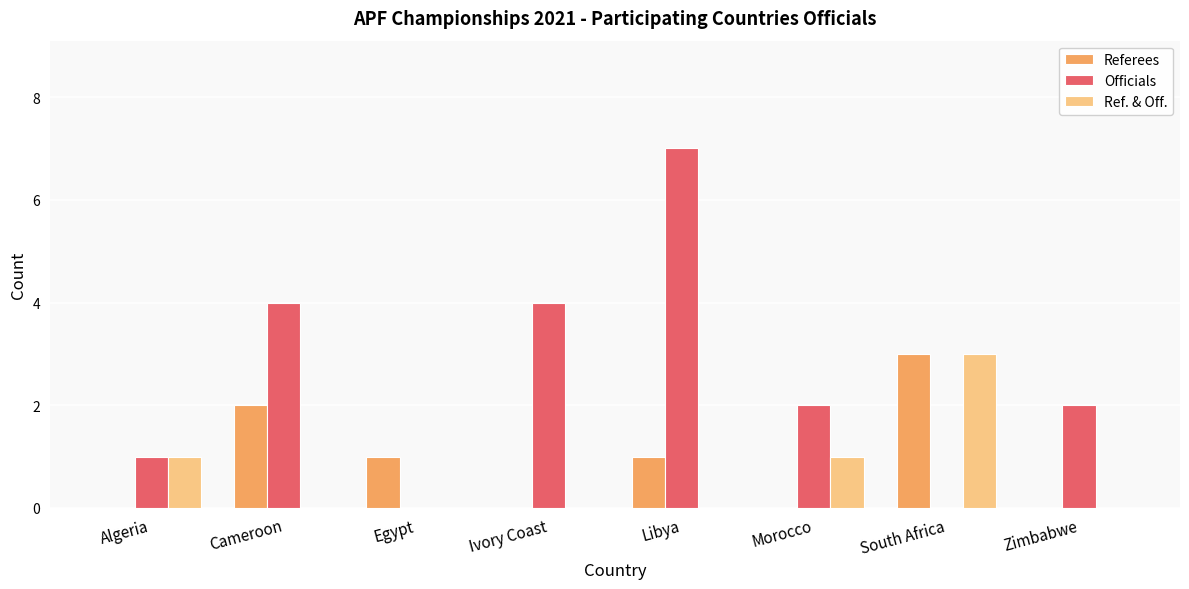

What is the sum of all Officials values?

20